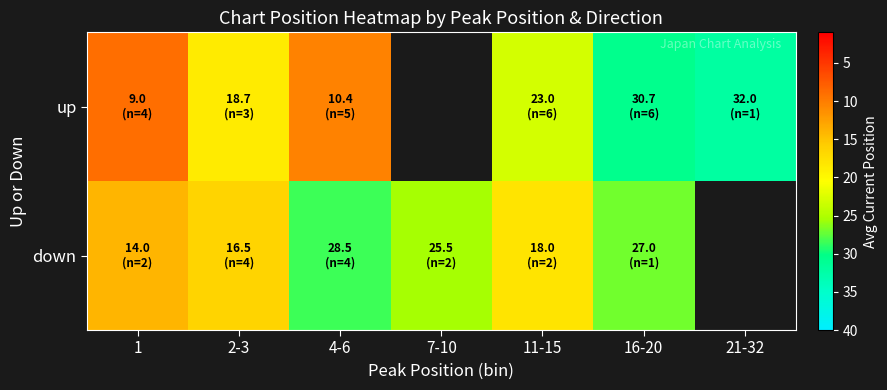

At 11-15, list the series in order from smallest to largest.

down, up